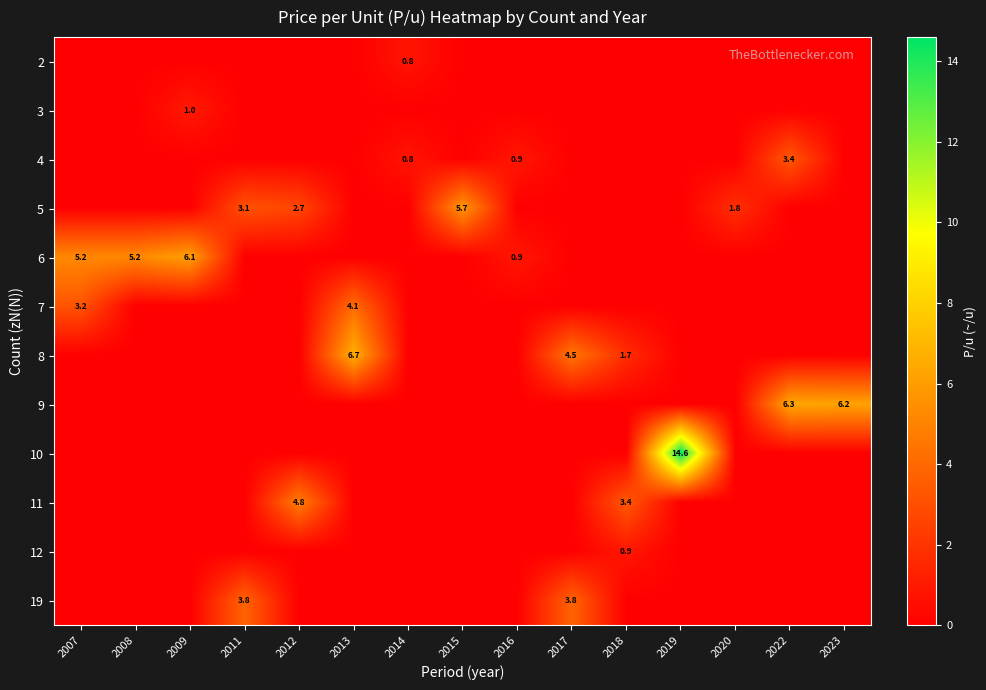

List the labels in order of 8 value, smallest first.

2007, 2008, 2009, 2011, 2012, 2014, 2015, 2016, 2019, 2020, 2022, 2023, 2018, 2017, 2013